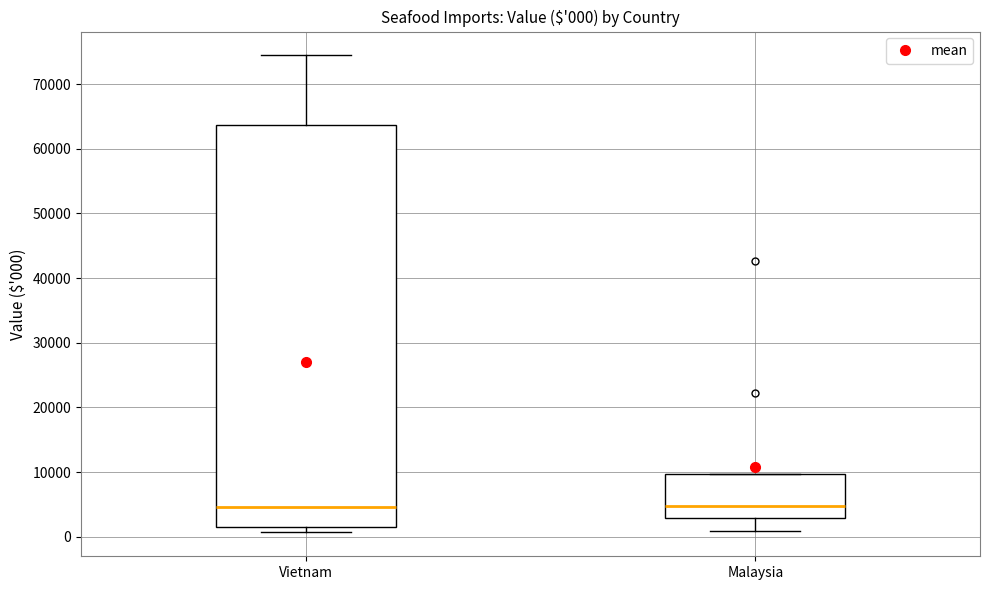

Comparing the boxes themselves (not the whiskers), which one is the tallest?

Vietnam